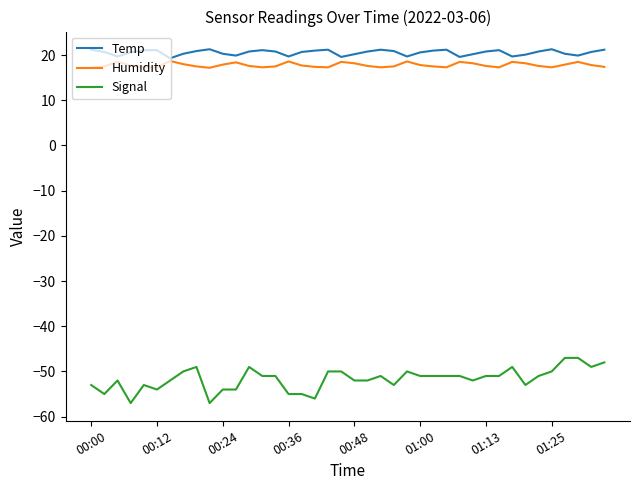

What is the maximum value shown in the chart?

21.3